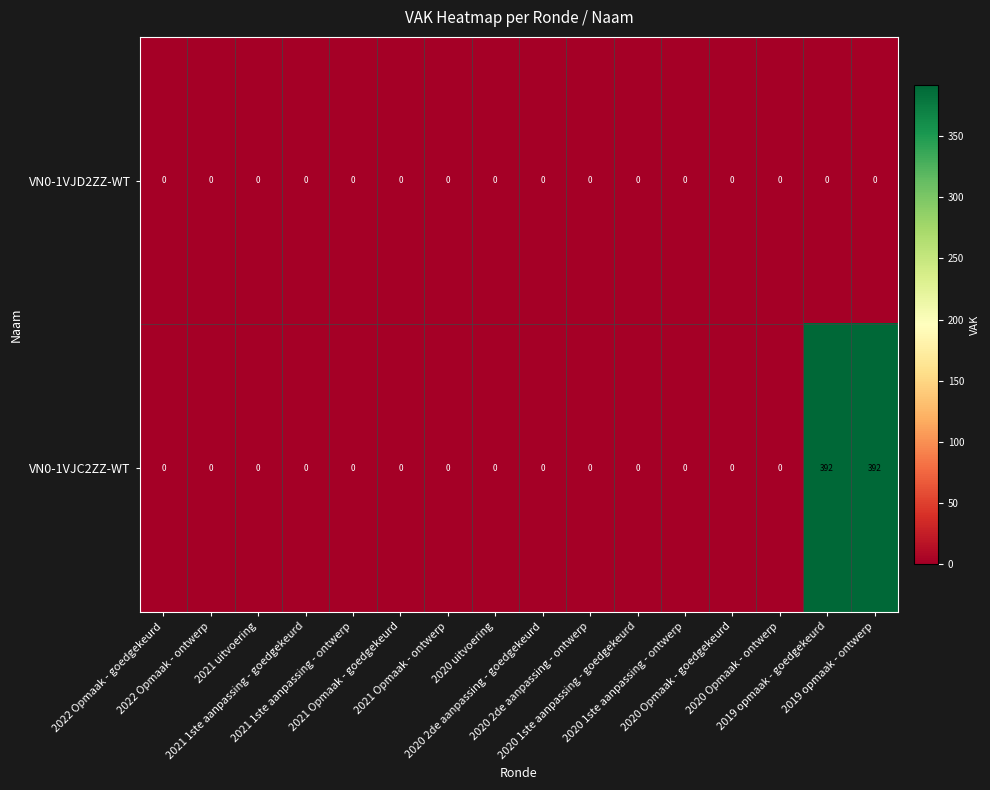

At how many categories does at least one series exceed 111?

2